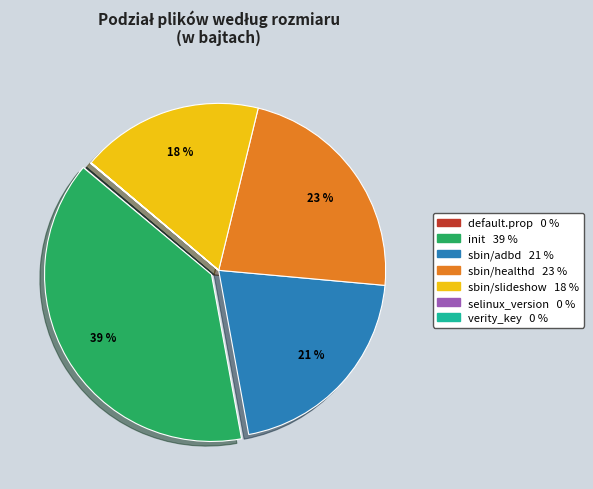

Does any single category account for the majority?

No